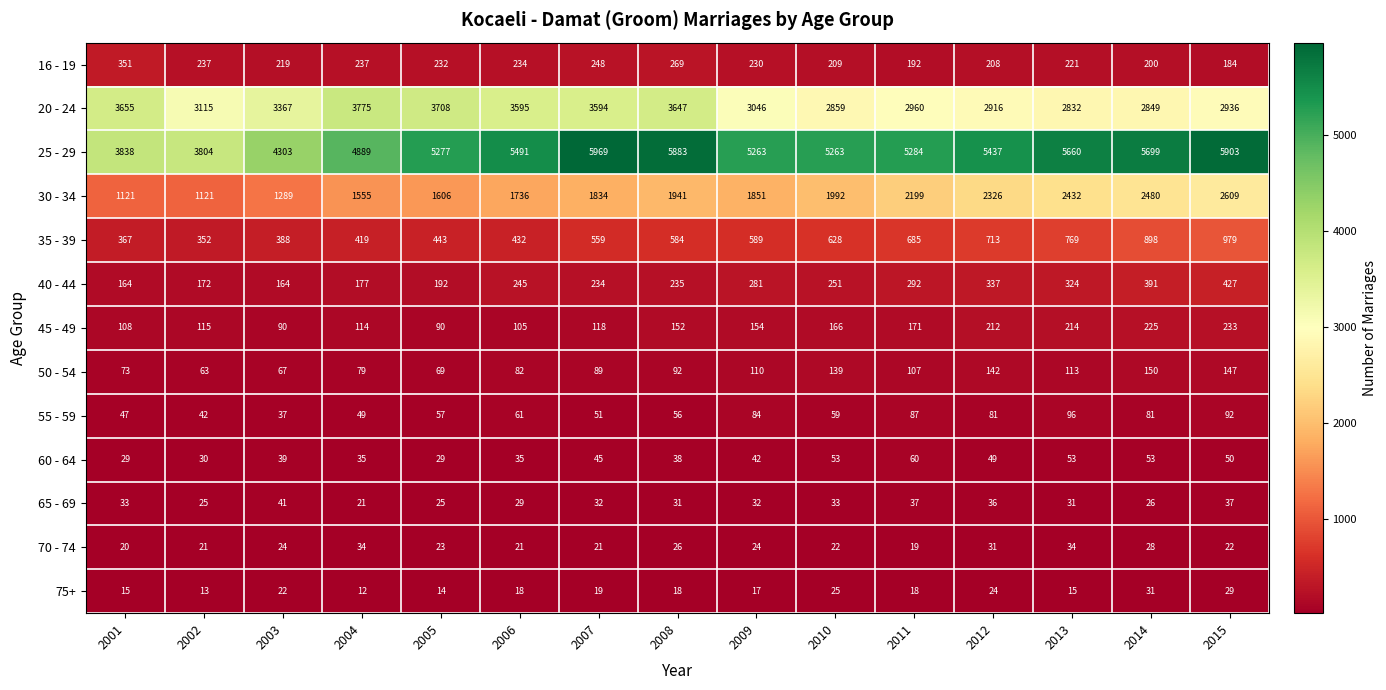

What is the average value of the 35 - 39 series?

587